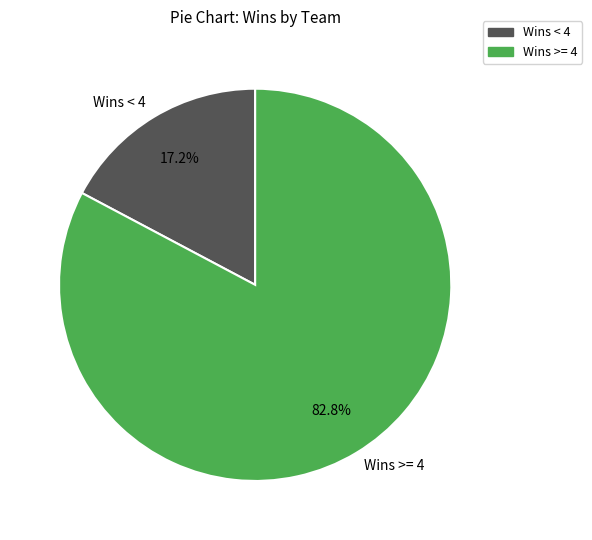

Does Wins < 4 account for over 50% of the chart?

No